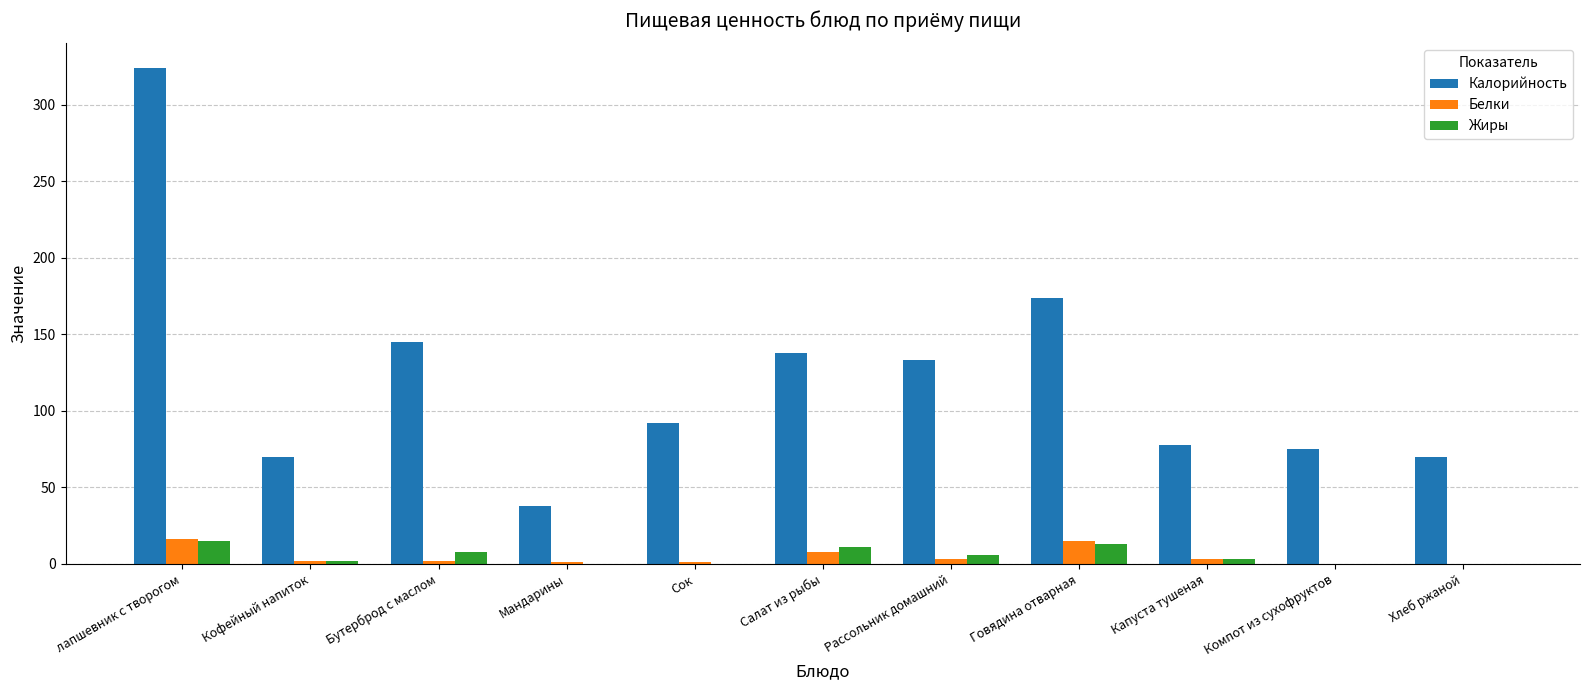

What is the sum of the Калорийность values at Компот из сухофруктов and Сок?

167